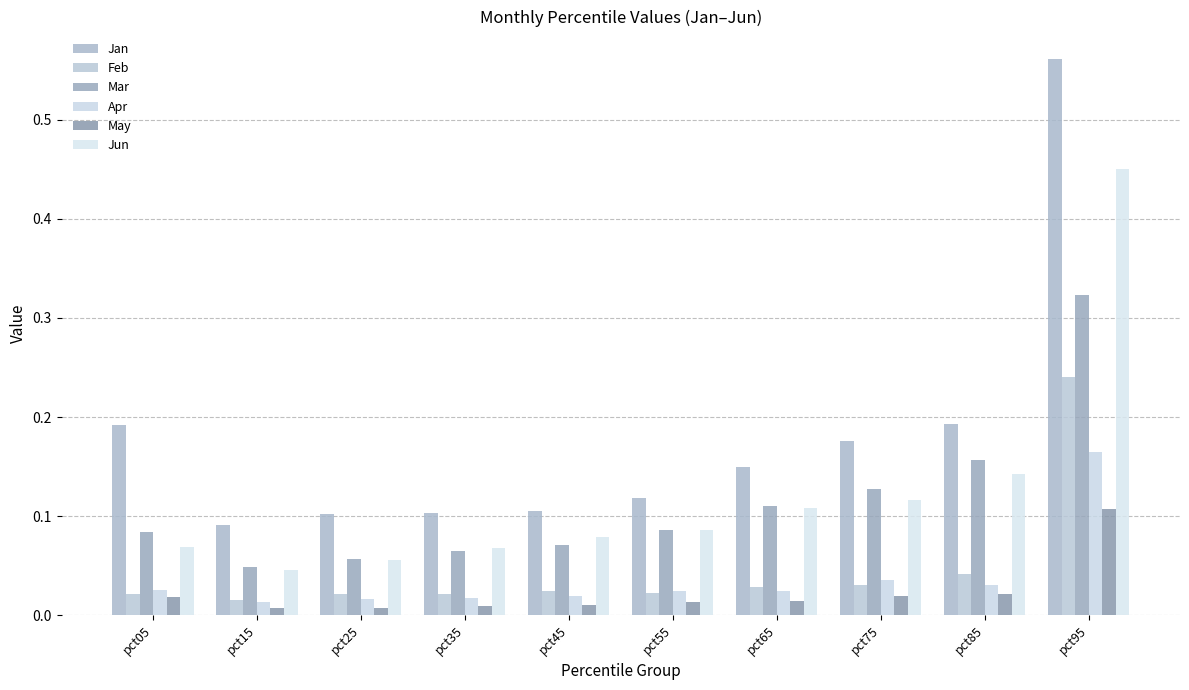

List the series in order of their peak value, highest first.

Jan, Jun, Mar, Feb, Apr, May